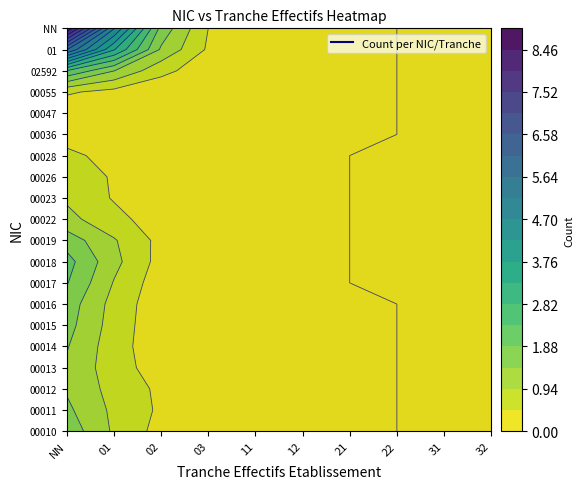

Is it true that 01 equals -3 at 12?

False